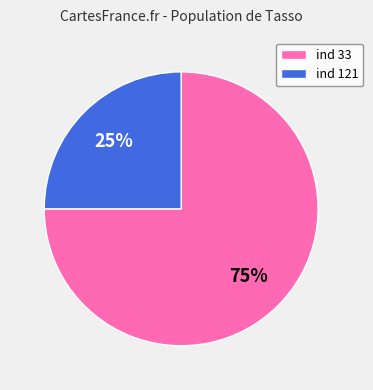

To the nearest percent, what is the difference between the ind 121 and ind 33 slice percentages?

50%